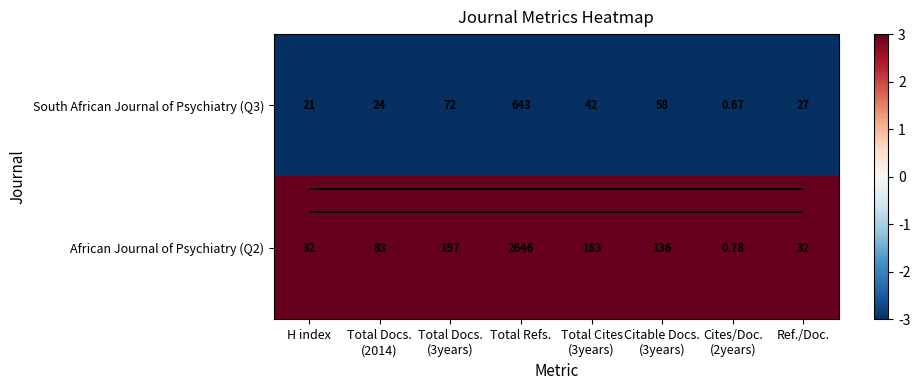

Is it true that South African Journal of Psychiatry (Q3) equals -5 at Citable Docs. (3years)?

False